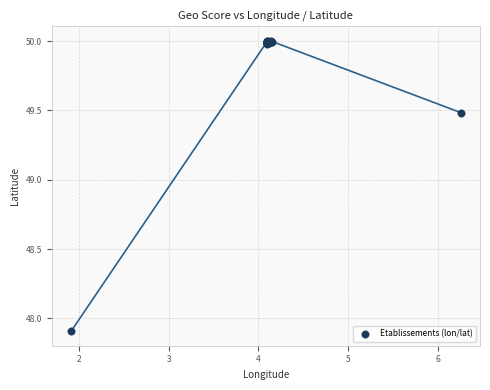

What Y value in the scatter plot is closest to 48?

47.9